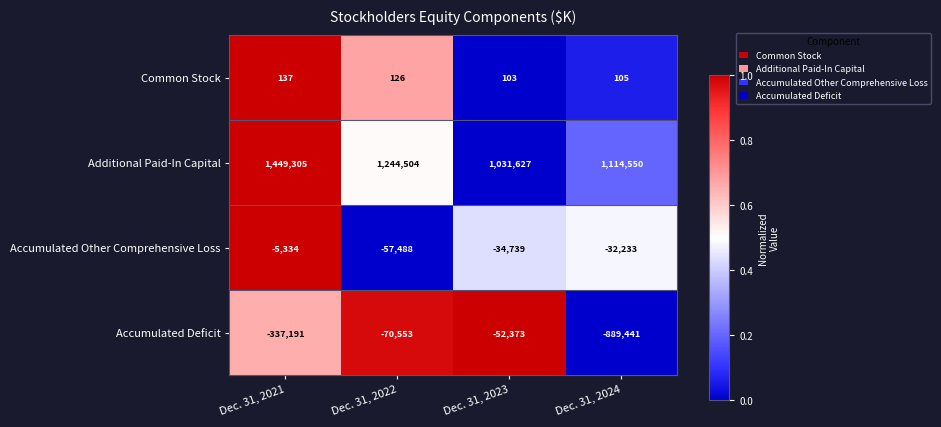

At Dec. 31, 2024, list the series in order from largest to smallest.

Additional Paid-In Capital, Common Stock, Accumulated Other Comprehensive Loss, Accumulated Deficit